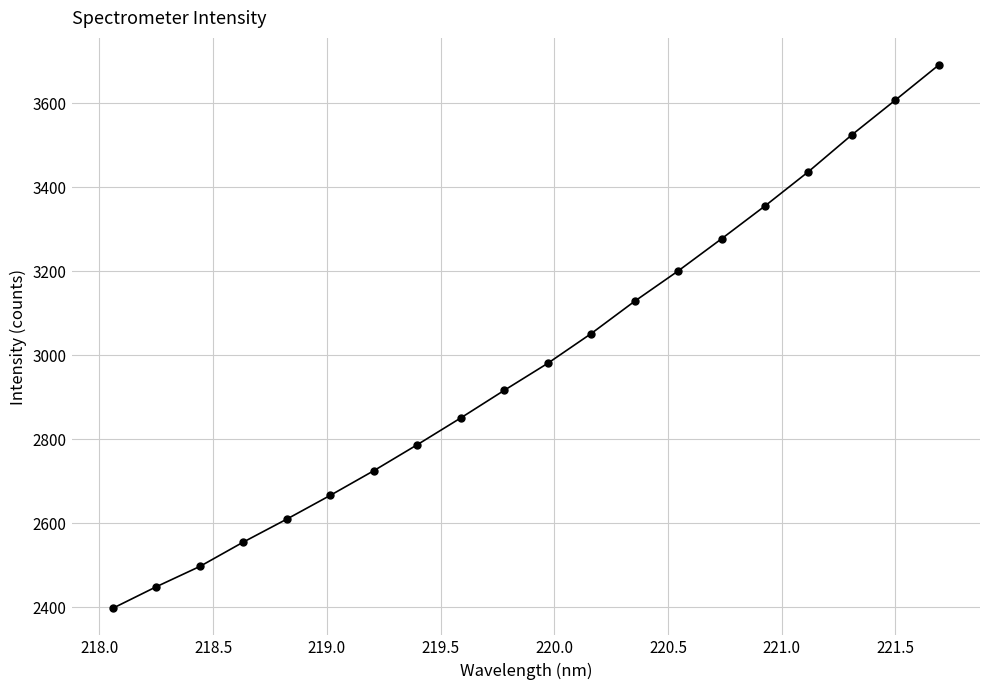

How many values are below 2980?

10